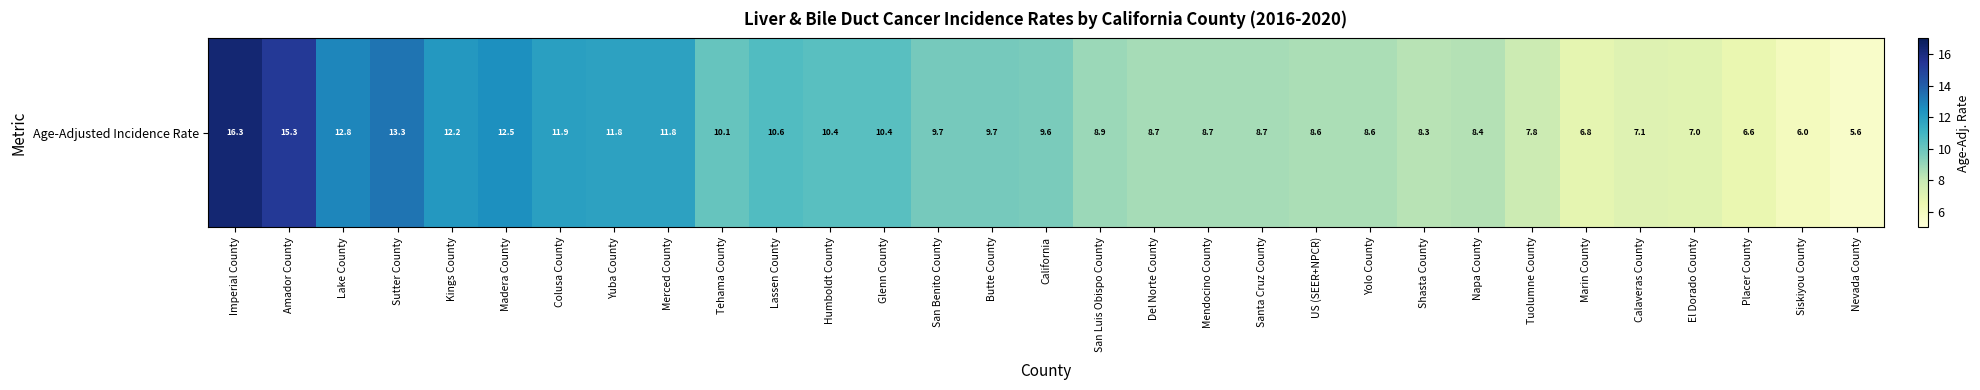

Which category has the lowest value across all series?

Nevada County